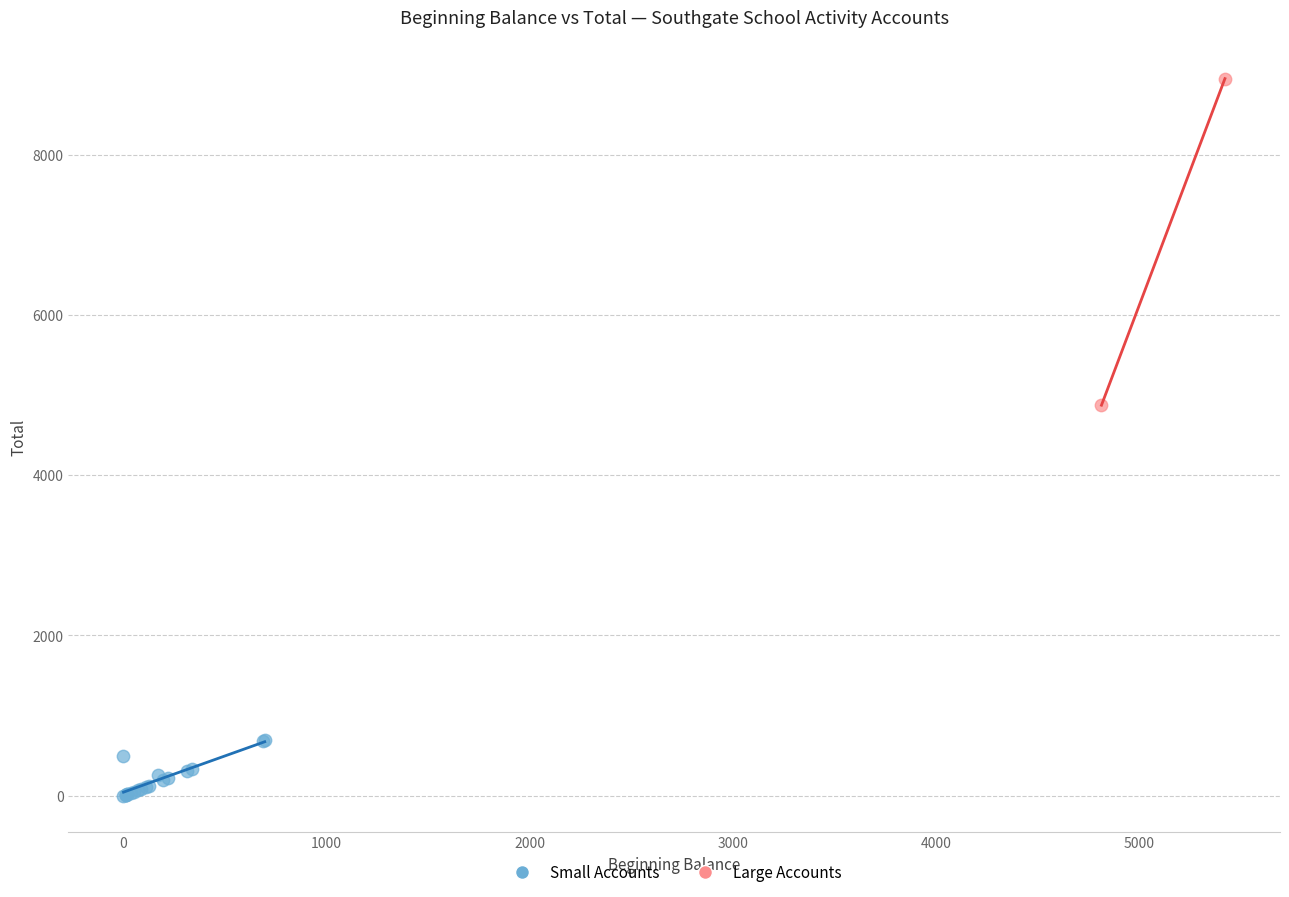

What are all the series names shown in the legend?

Small Accounts, Large Accounts